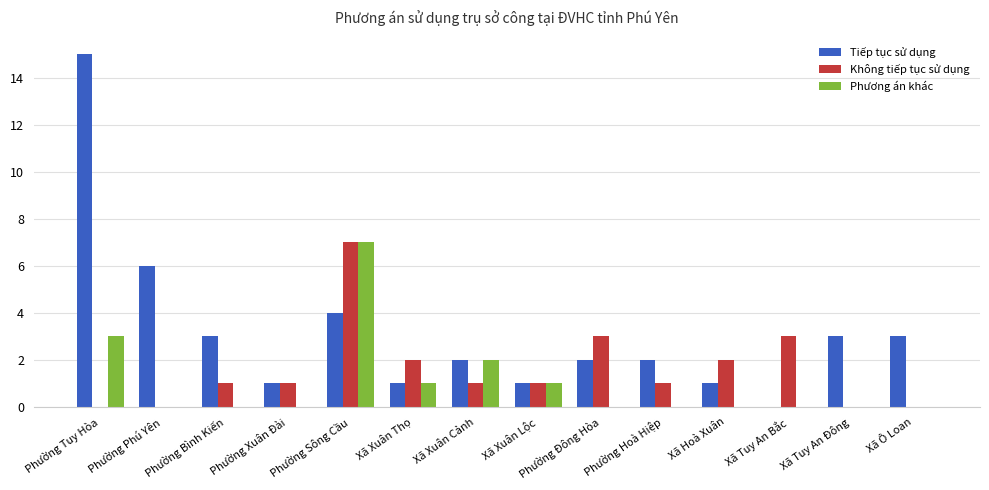

What is the sum of the Phương án khác values at Xã Tuy An Đông and Phường Tuy Hòa?

3